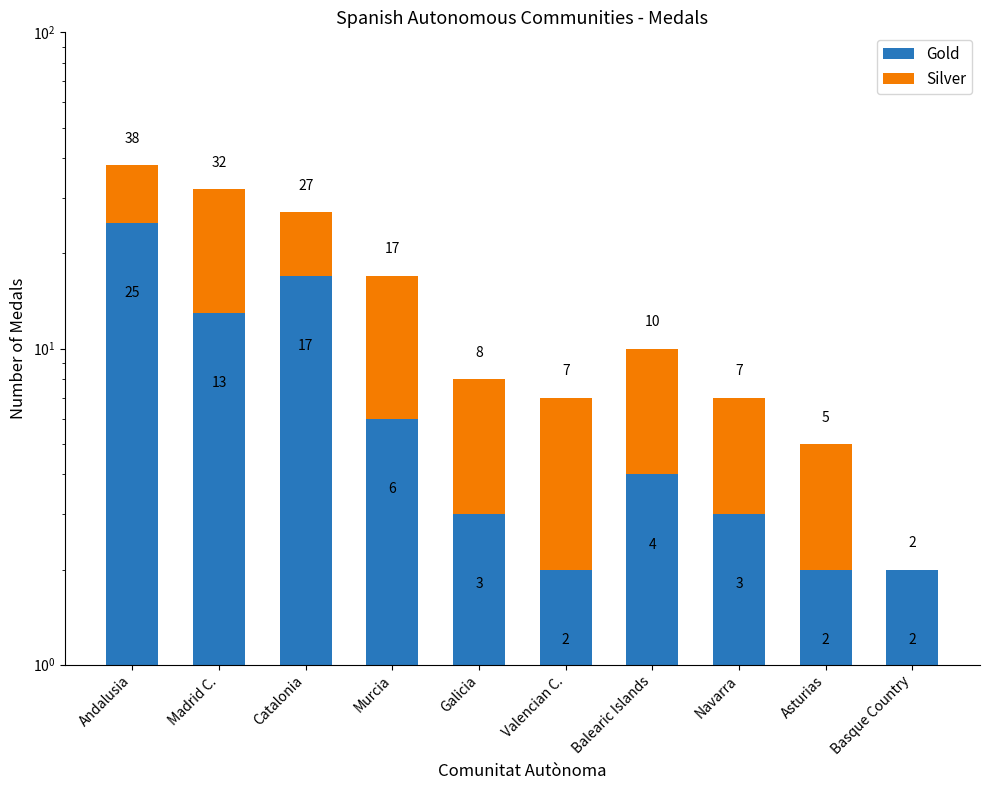

Where does the Silver series first go above 6?

Andalusia